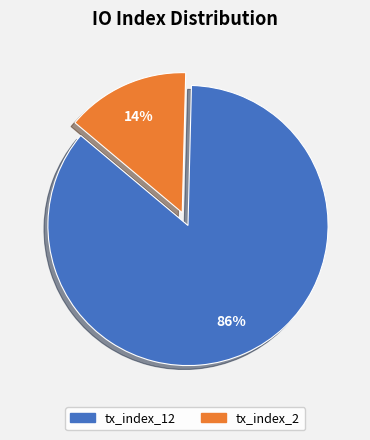

Which category has the smallest portion of the pie?

tx_index_2